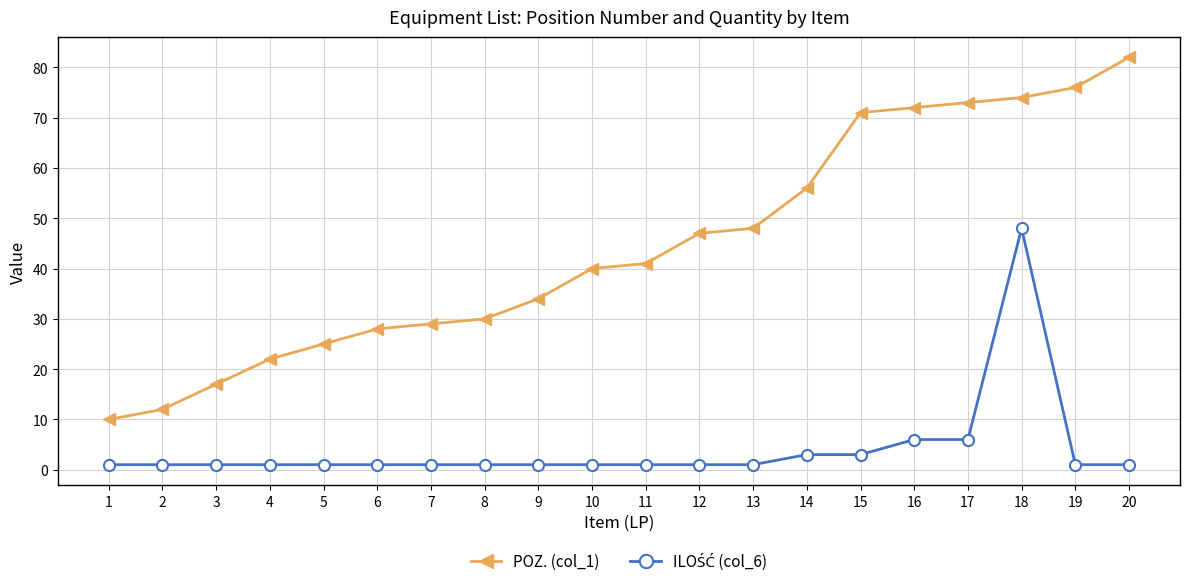

Which series has the largest total across all categories?

POZ. (col_1)